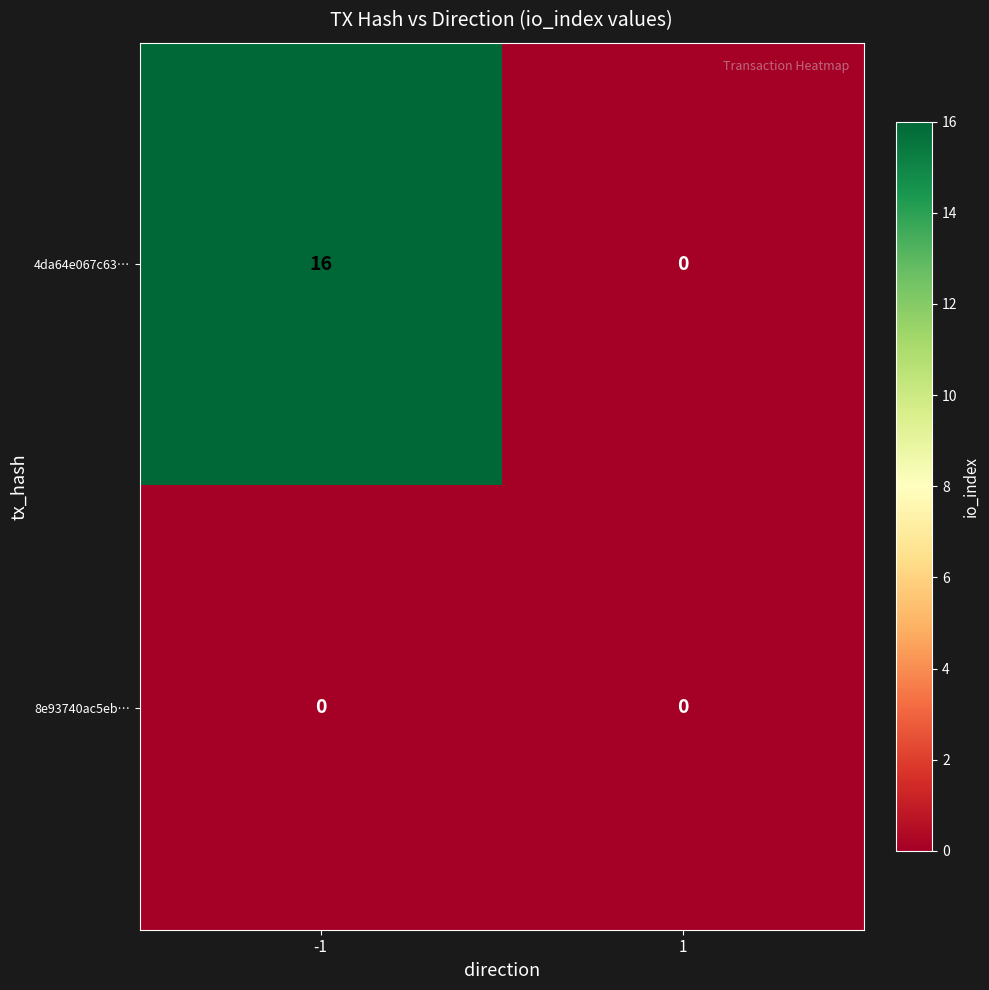

Reading right to left, what are all the values shown in this chart?

4da64e067c63…: 1=0	-1=16
8e93740ac5eb…: 1=0	-1=0